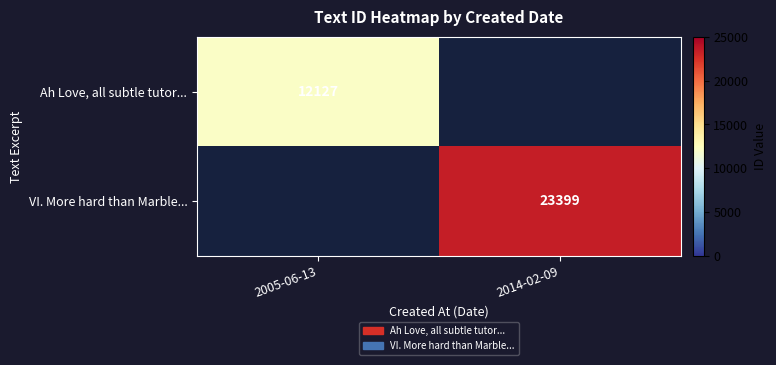

At how many categories does at least one series exceed 19690?

1